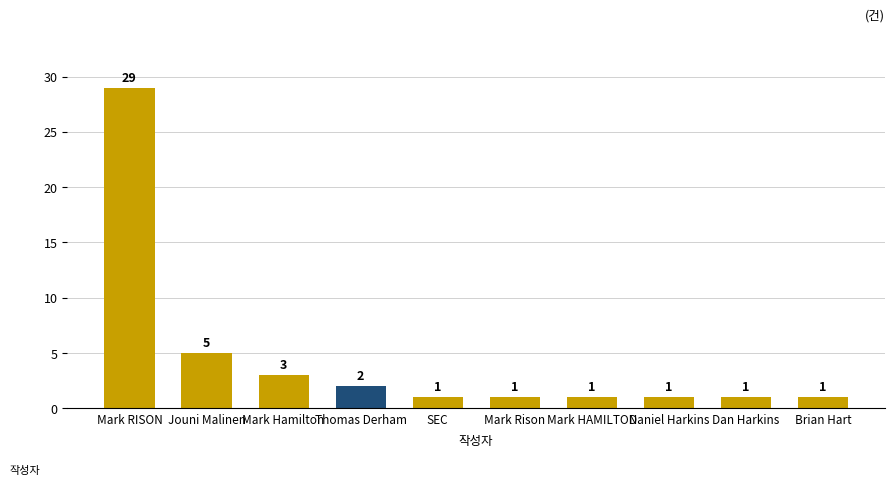

Is it true that the value at SEC is 1?

True